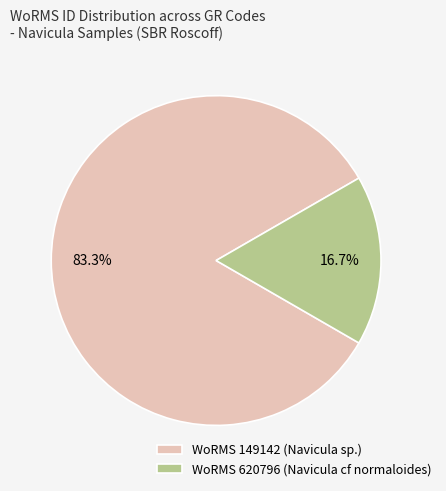

Which has a higher value, WoRMS 149142 (Navicula sp.) or WoRMS 620796 (Navicula cf normaloides)?

WoRMS 149142 (Navicula sp.)